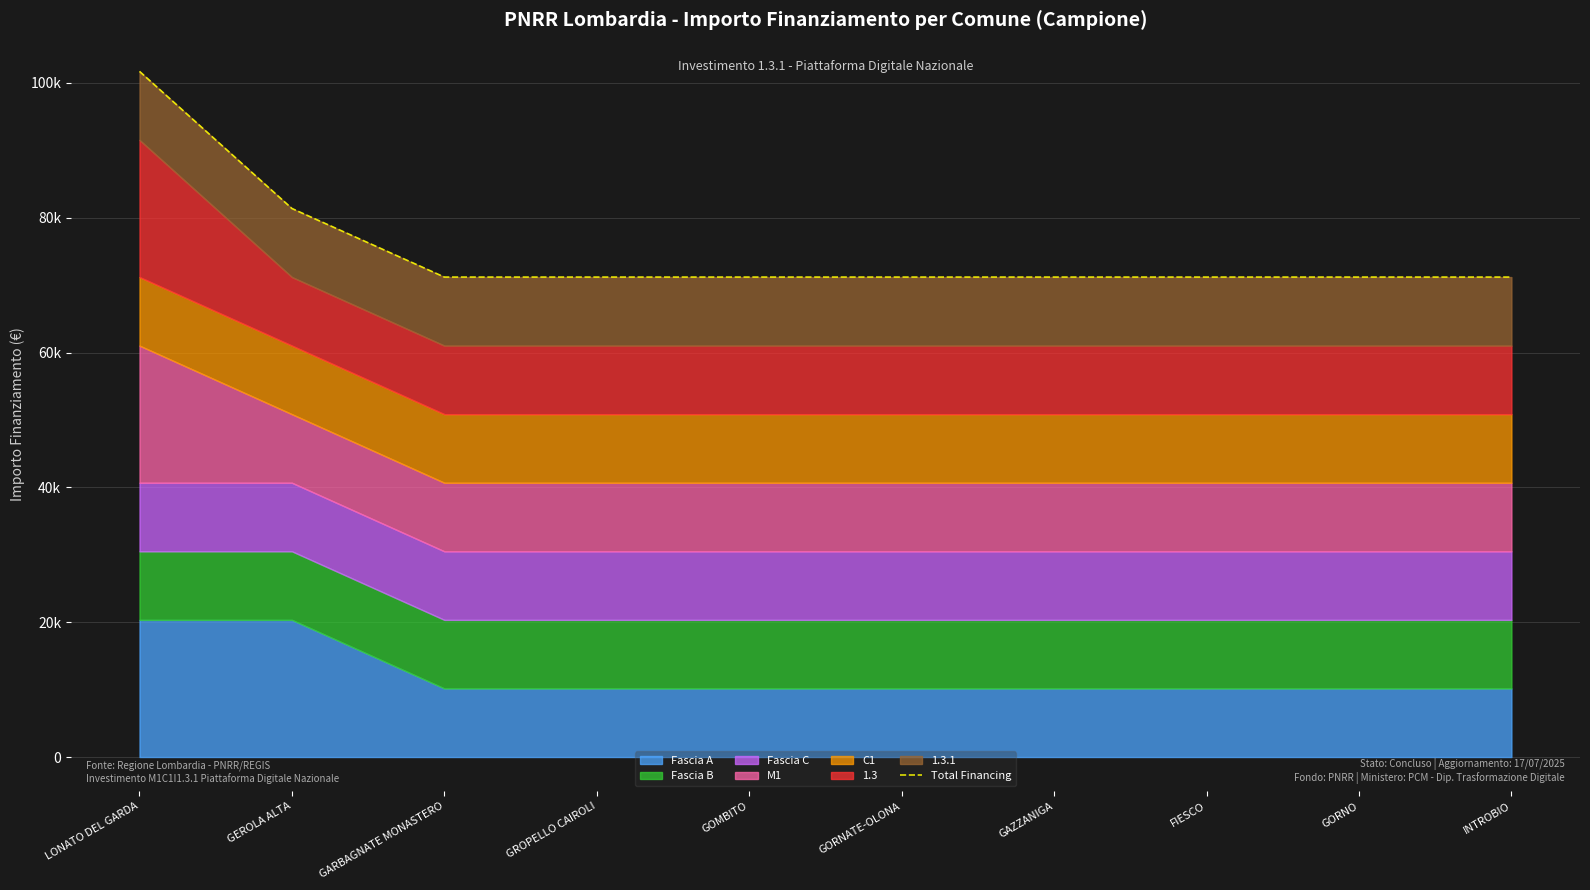

Rank the categories by value from highest to lowest.

LONATO DEL GARDA, GEROLA ALTA, GARBAGNATE MONASTERO, GROPELLO CAIROLI, GOMBITO, GORNATE-OLONA, GAZZANIGA, FIESCO, GORNO, INTROBIO